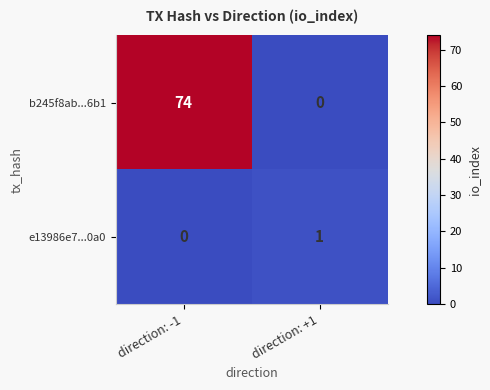

Rank the series by their average value, from highest to lowest.

b245f8ab...6b1, e13986e7...0a0